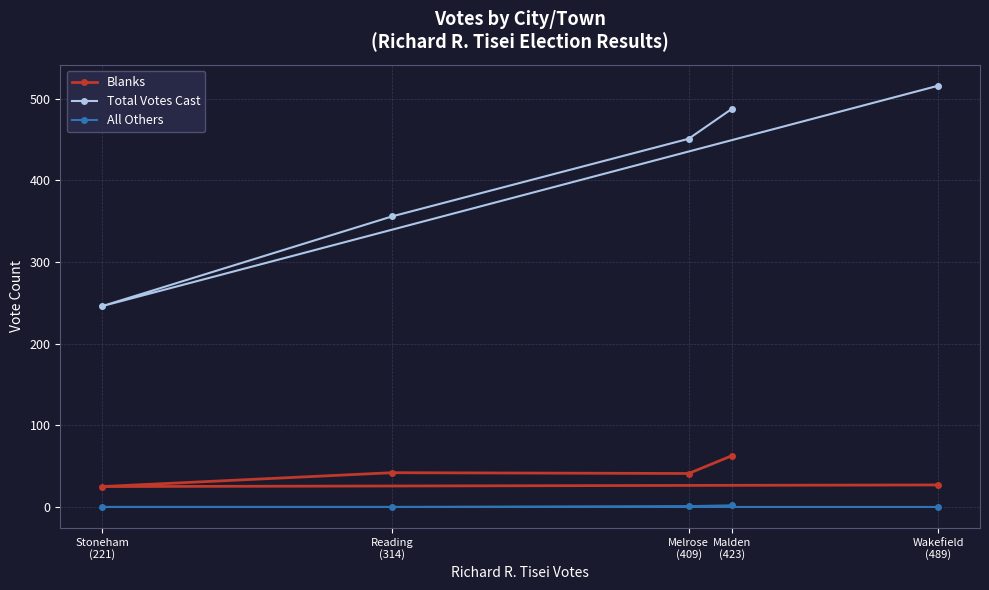

True or false: Total Votes Cast has more than 1 points higher than both neighbors.

False